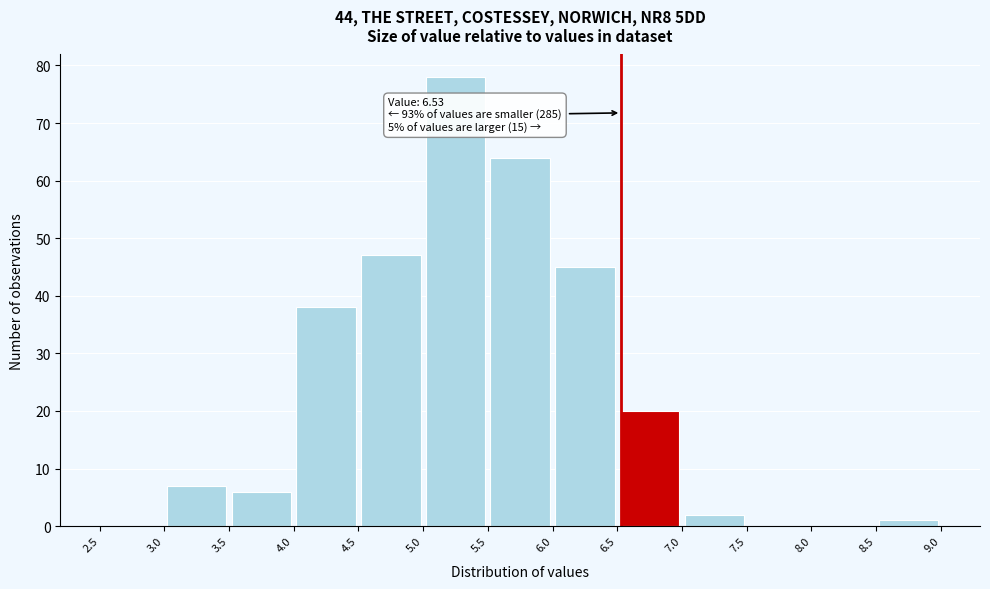

Which range on the x-axis has the tallest bar?

5.0 to 5.5